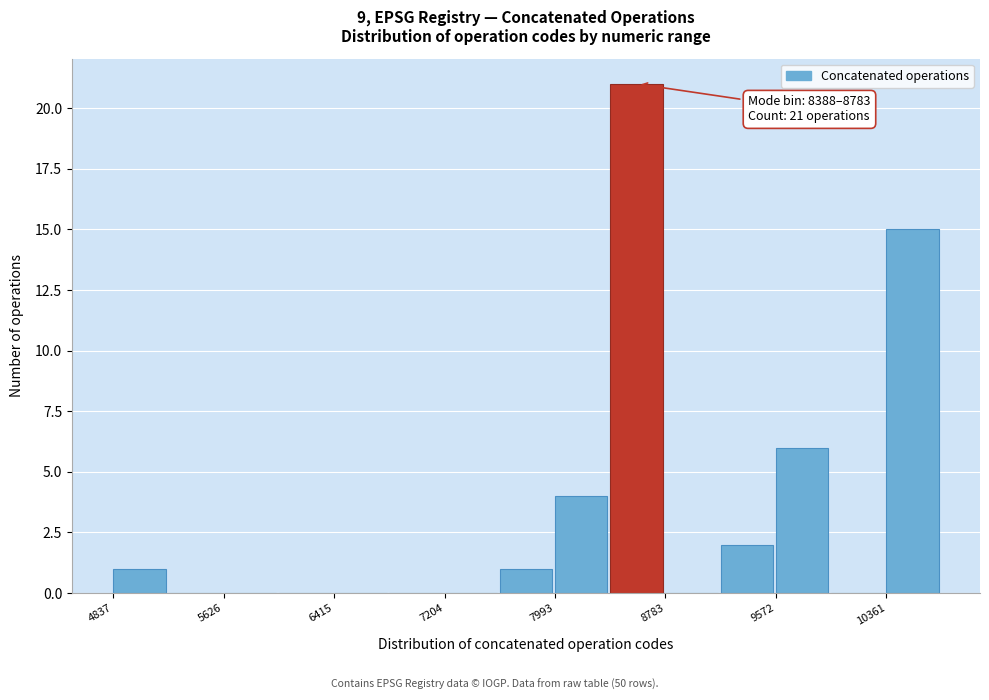

Around what value on the x-axis is the tallest bar? Give the approximate position of its centre, as read against the axis.

8600